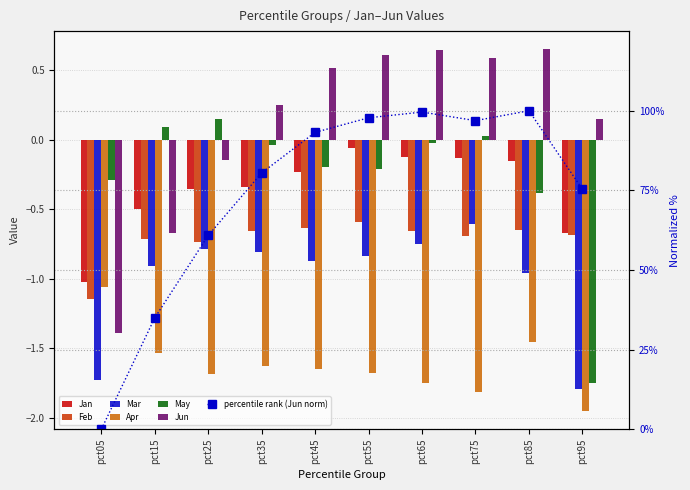

Reading left to right, what are all the values shown in this chart?

Jan: -1.0	-0.5	-0.4	-0.3	-0.2	-0.1	-0.1	-0.1	-0.2	-0.7
Feb: -1.1	-0.7	-0.7	-0.7	-0.6	-0.6	-0.7	-0.7	-0.7	-0.7
Mar: -1.7	-0.9	-0.8	-0.8	-0.9	-0.8	-0.8	-0.6	-1.0	-1.8
Apr: -1.1	-1.5	-1.7	-1.6	-1.6	-1.7	-1.8	-1.8	-1.5	-2.0
May: -0.3	0.1	0.2	-0.0	-0.2	-0.2	-0.0	0.0	-0.4	-1.8
Jun: -1.4	-0.7	-0.1	0.3	0.5	0.6	0.6	0.6	0.7	0.1